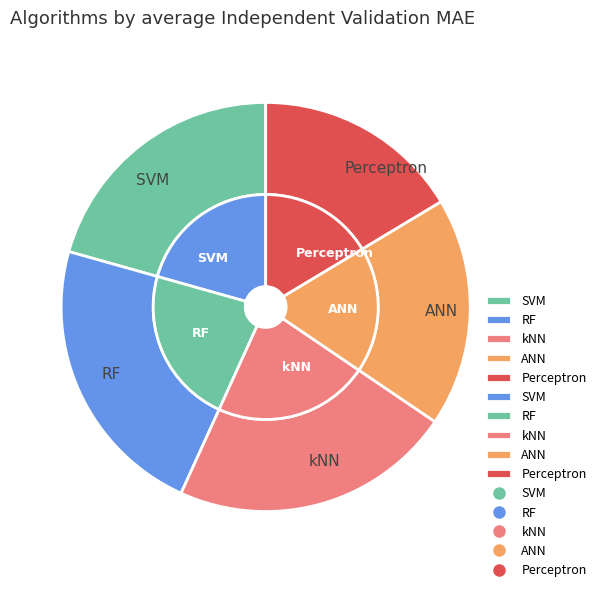

Rank the categories by value from highest to lowest.

kNN, RF, ANN, SVM, Perceptron